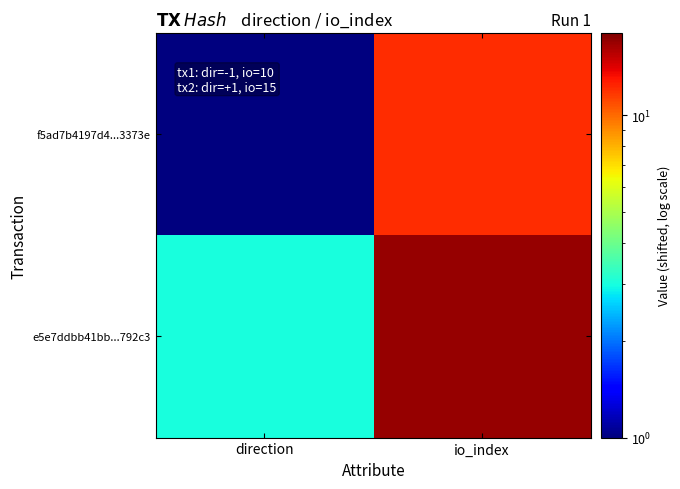

Reading left to right, list all the values displayed in this chart.

f5ad7b4197d4...3373e: direction=1	io_index=12
e5e7ddbb41bb...792c3: direction=3	io_index=17